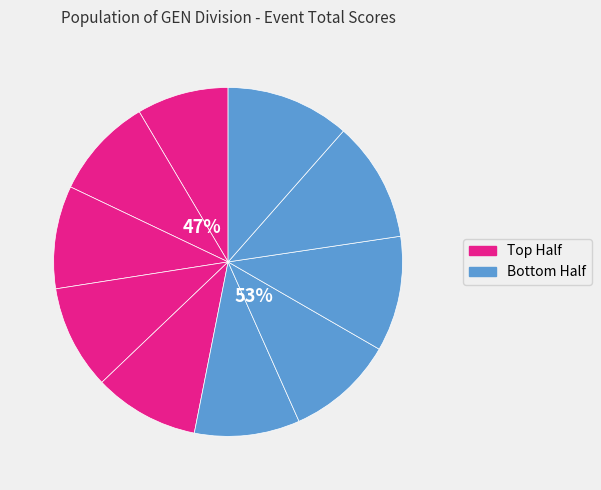

What percentage is the David Rawson slice, to the nearest percent?

10%